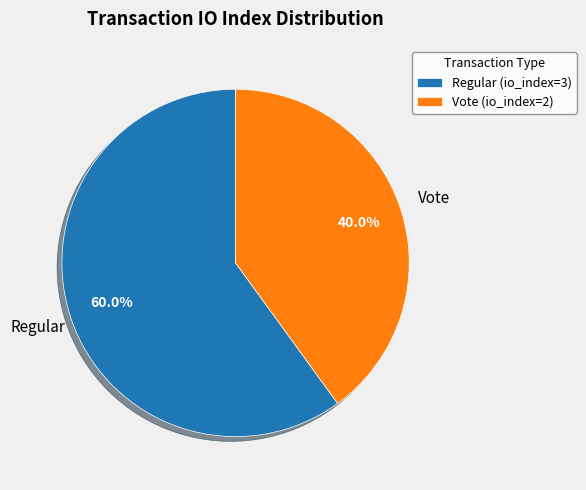

How many segments does this pie chart have?

2